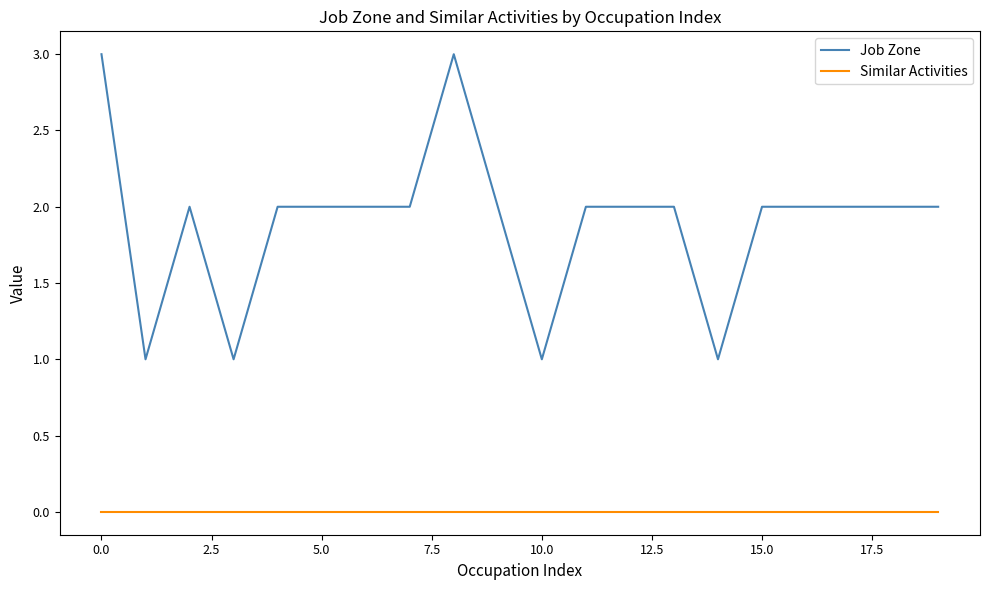

Reading left to right, extract all data points from this chart.

Job Zone: 3	1	2	1	2	2	2	2	3	2	1	2	2	2	1	2	2	2	2	2
Similar Activities: 0	0	0	0	0	0	0	0	0	0	0	0	0	0	0	0	0	0	0	0